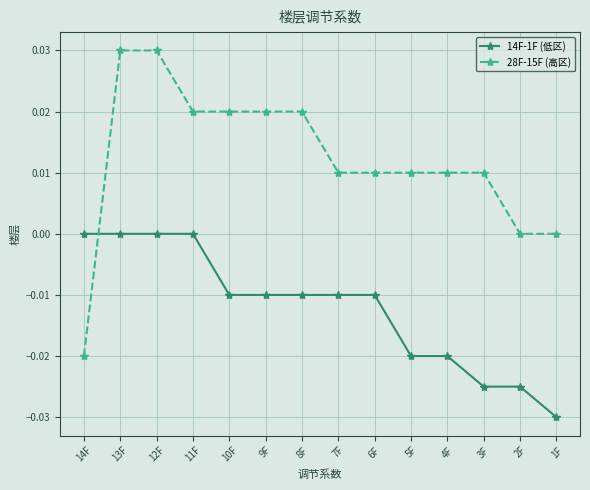

Rank the series by their average value, from highest to lowest.

28F-15F (高区), 14F-1F (低区)